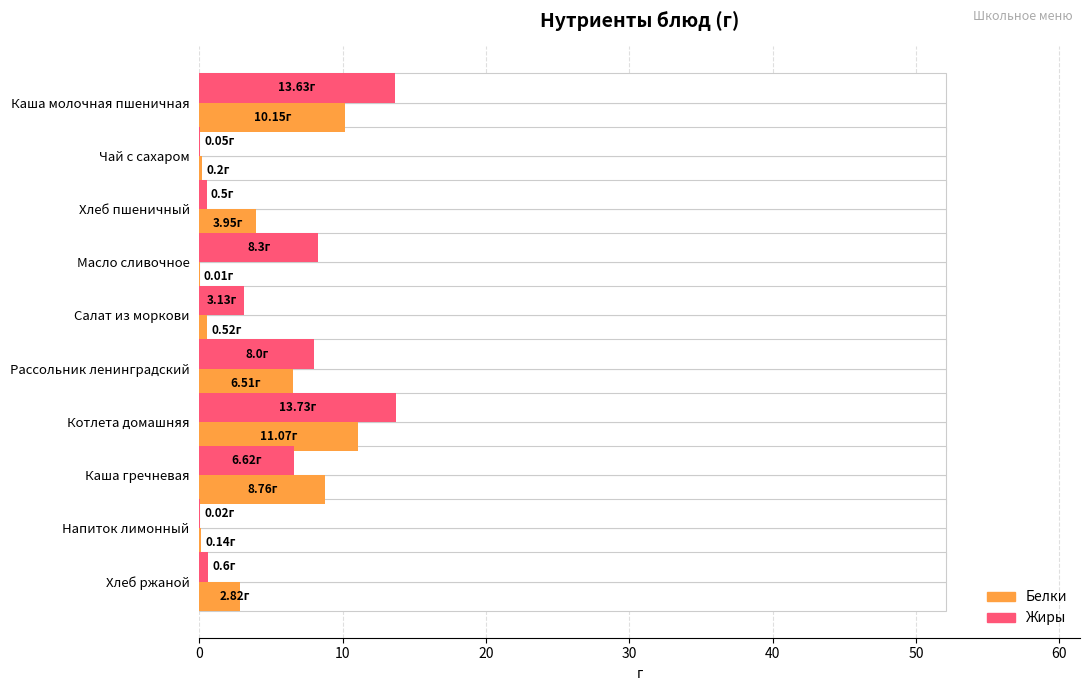

What is the value of the Белки bar at the 2nd from the left?

0.2